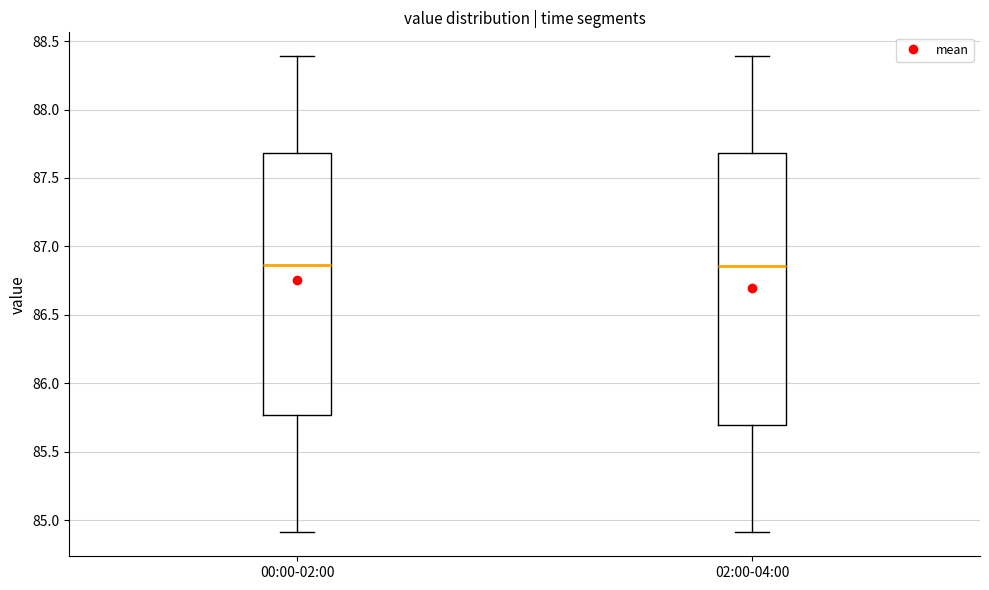

Where does the median line of the box for 00:00-02:00 sit on the y-axis? The values are not printed on the chart, so give them approximately, as read against the axis.

86.85